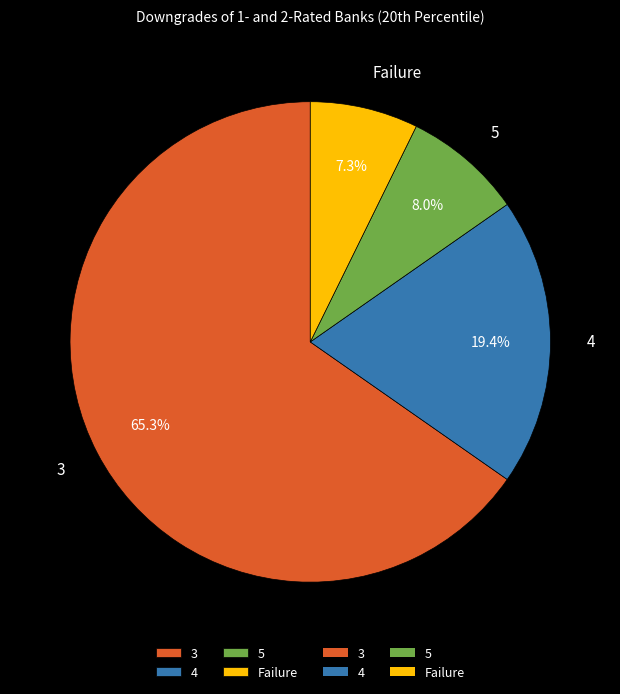

Count the number of slices in the pie.

4